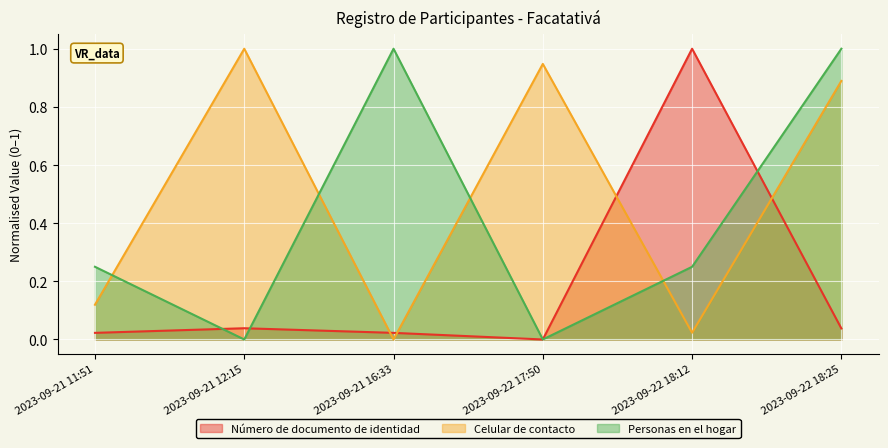

In Celular de contacto, how many points are lower than both neighbors (excluding endpoints)?

2